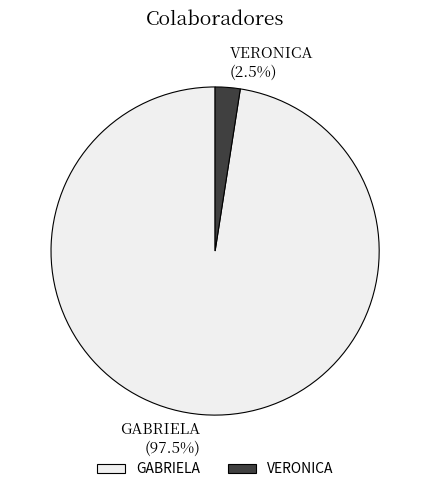

To the nearest percent, what is the average slice percentage?

50%